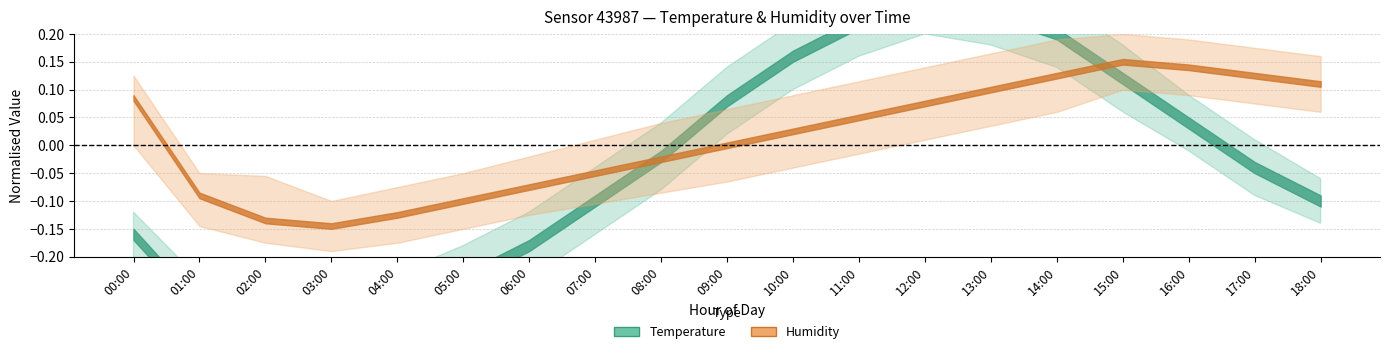

Does the chart display data point markers on the line(s)?

No